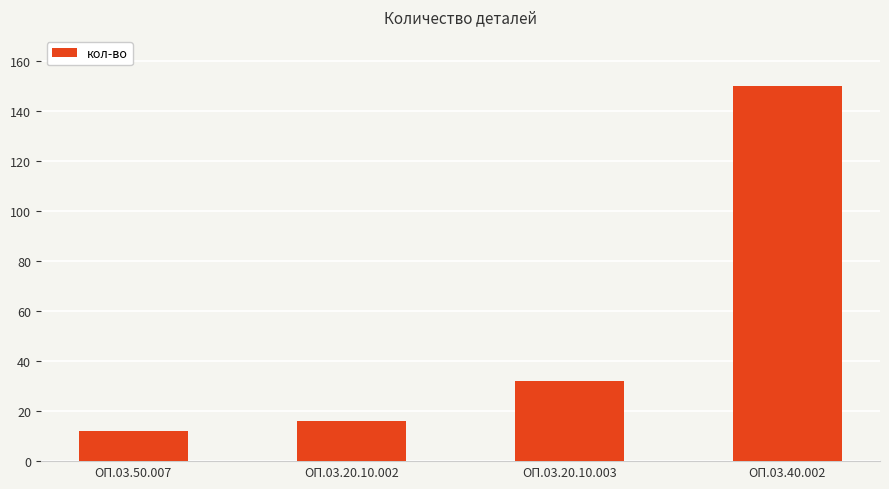

Reading left to right, what are all the values shown in this chart?

ОП.03.50.007=12	ОП.03.20.10.002=16	ОП.03.20.10.003=32	ОП.03.40.002=150